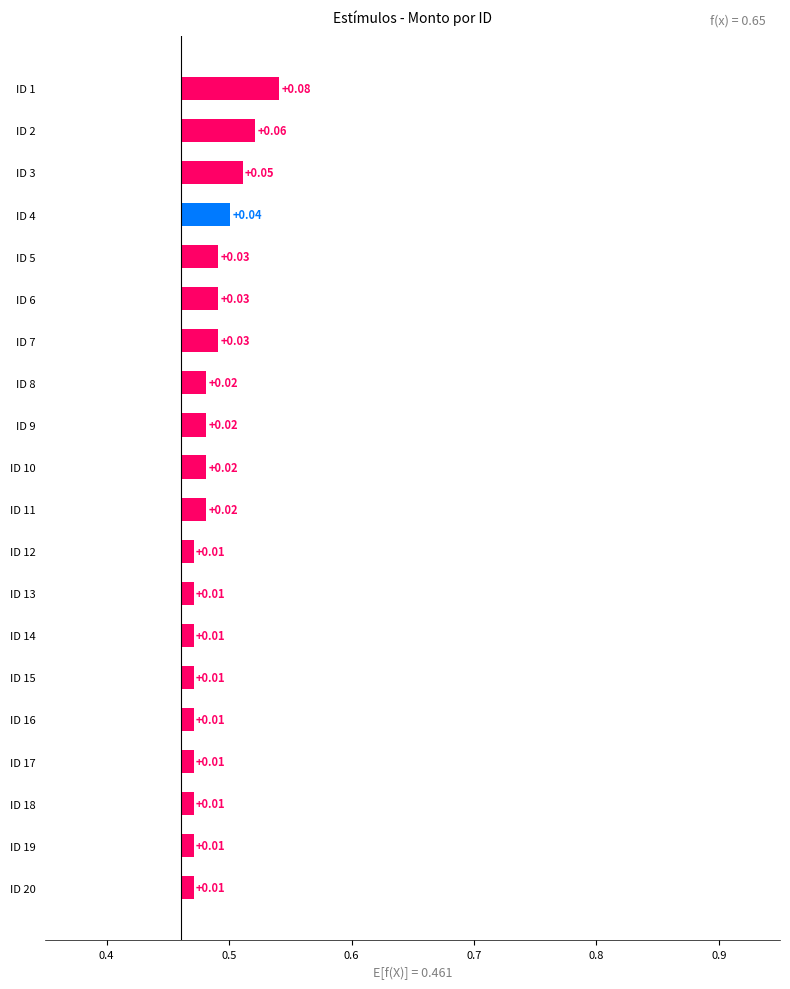

What position from the left is 12?

13